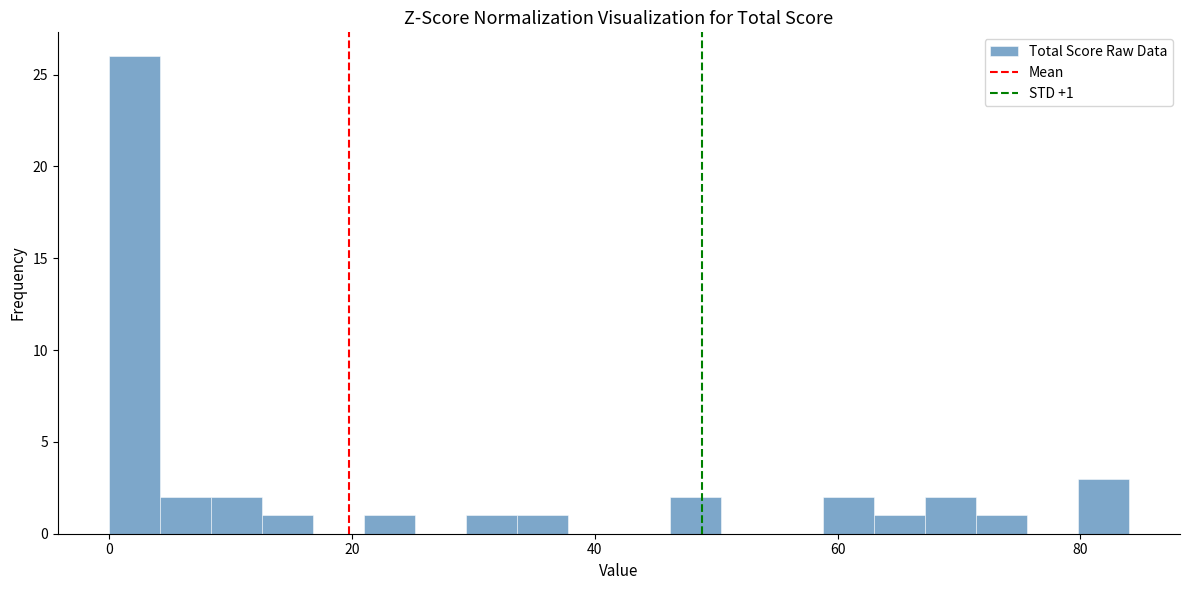

Read against the x-axis, roughly where is the centre of the tallest bar?

2